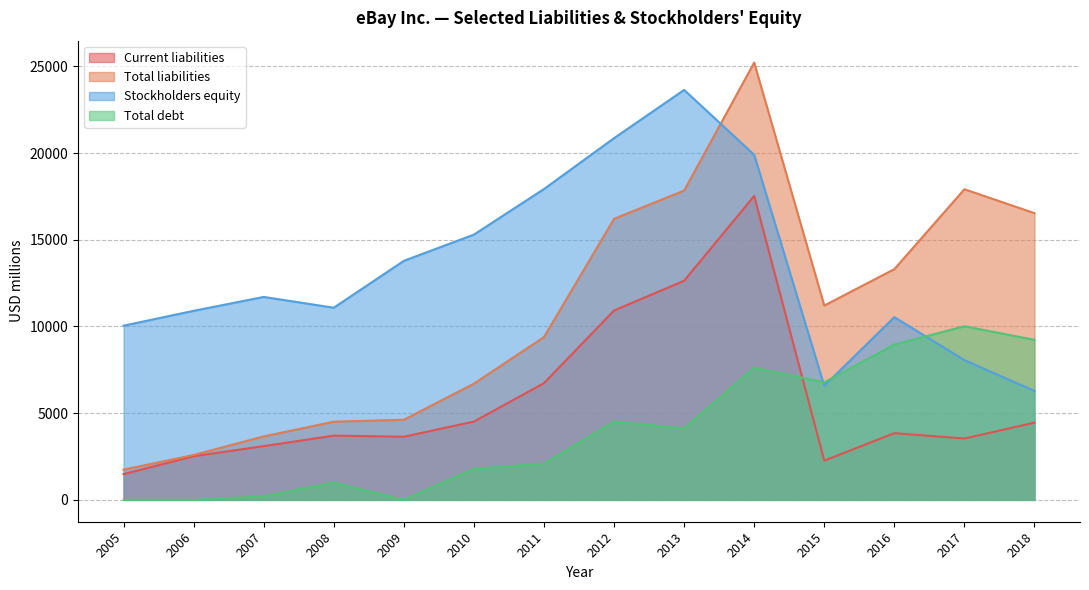

True or false: Total debt has a value of 10184 at 2014.

False